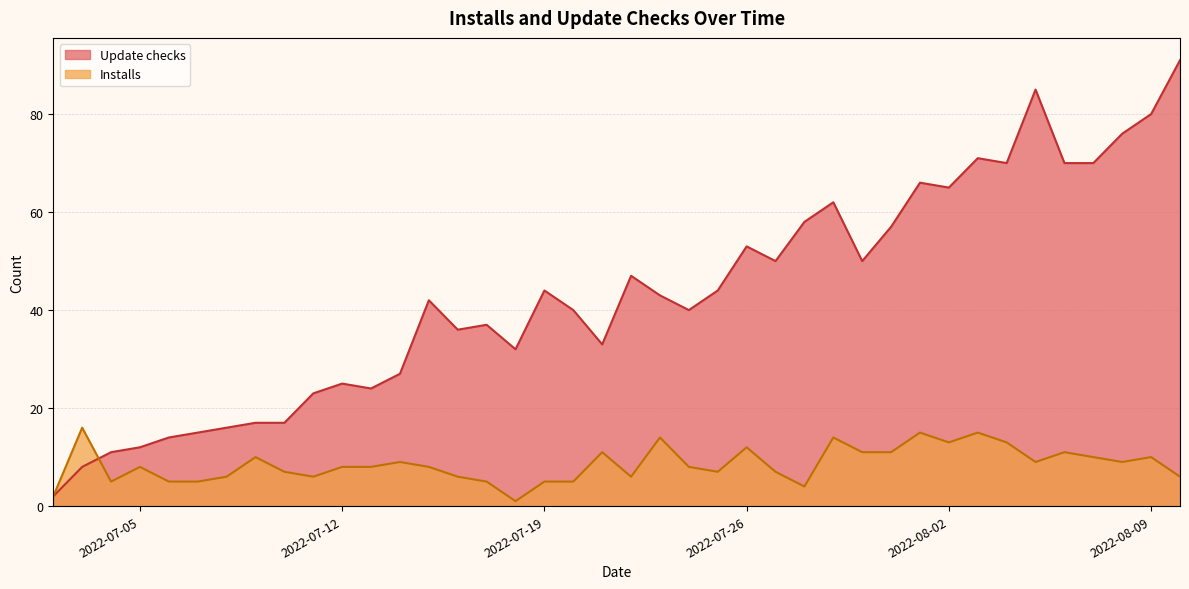

Is the value of Update checks at 2022-08-01 greater than the value of Installs at 2022-07-26?

Yes